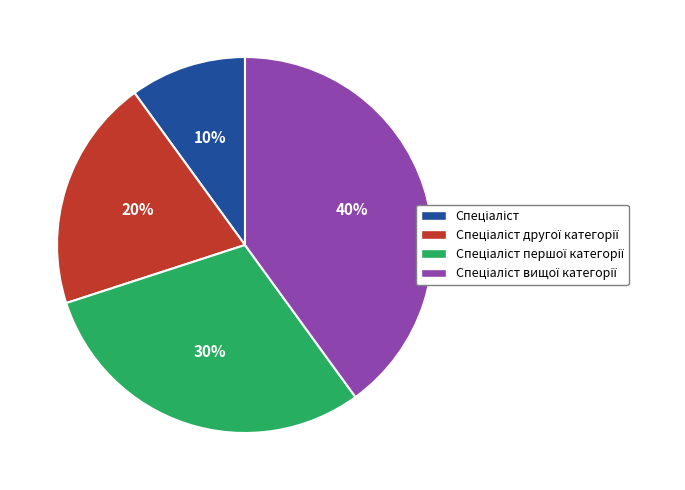

Is there any slice that represents more than half of the pie?

No